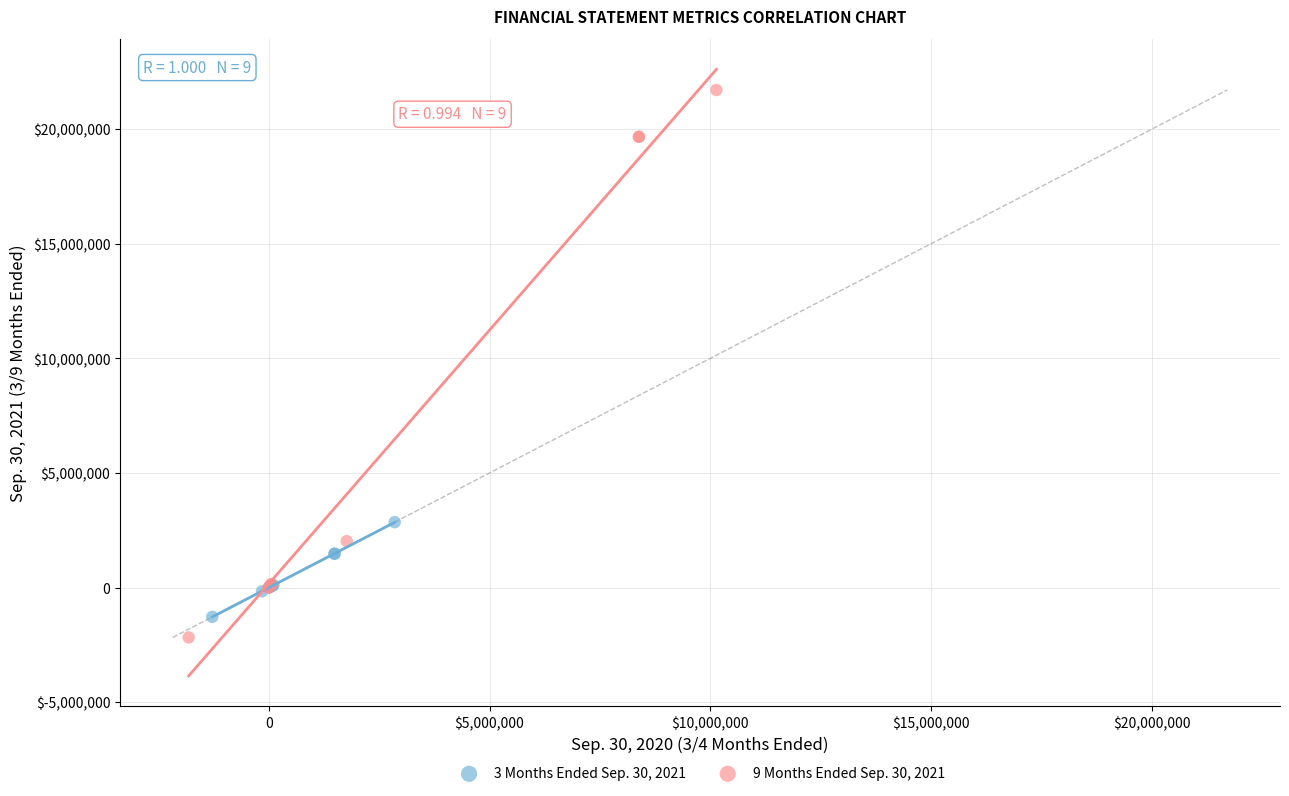

What are all the series names shown in the legend?

3 Months Ended Sep. 30, 2021, 9 Months Ended Sep. 30, 2021